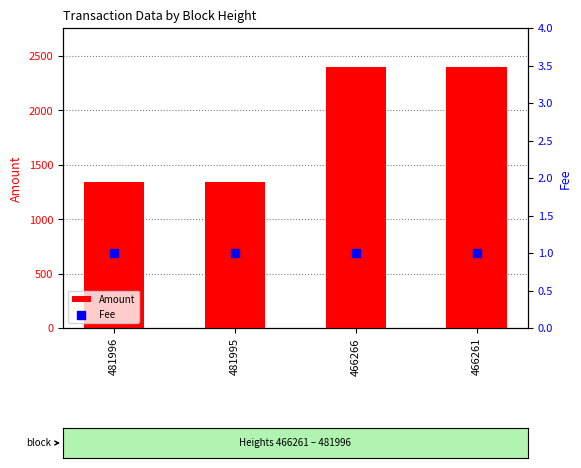

At which category is the sum across all series the highest?

466261